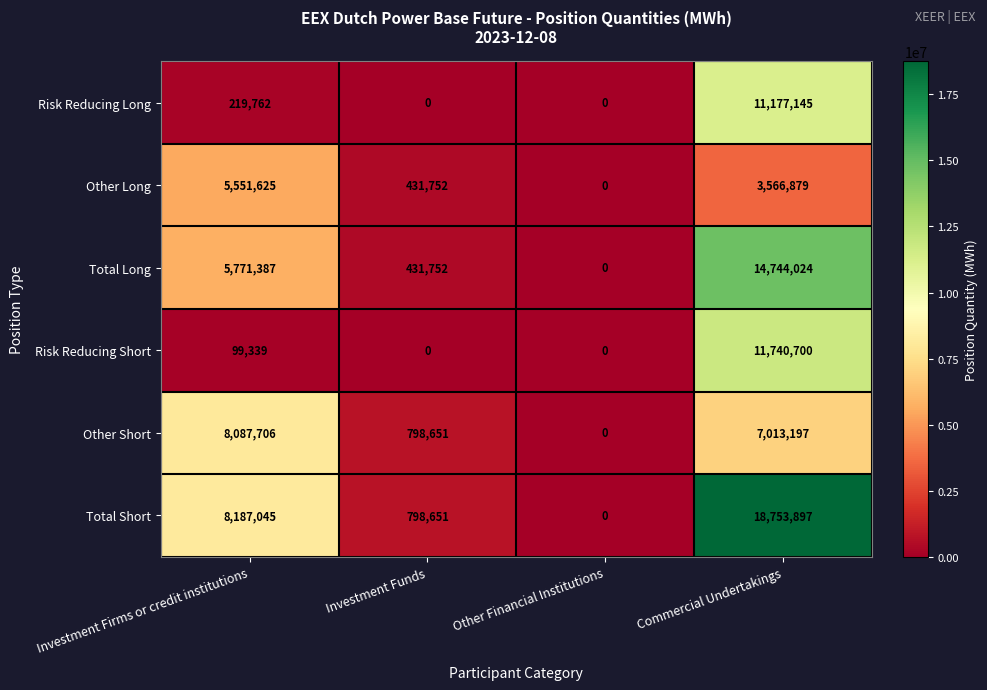

What is the greatest value displayed?

18753897